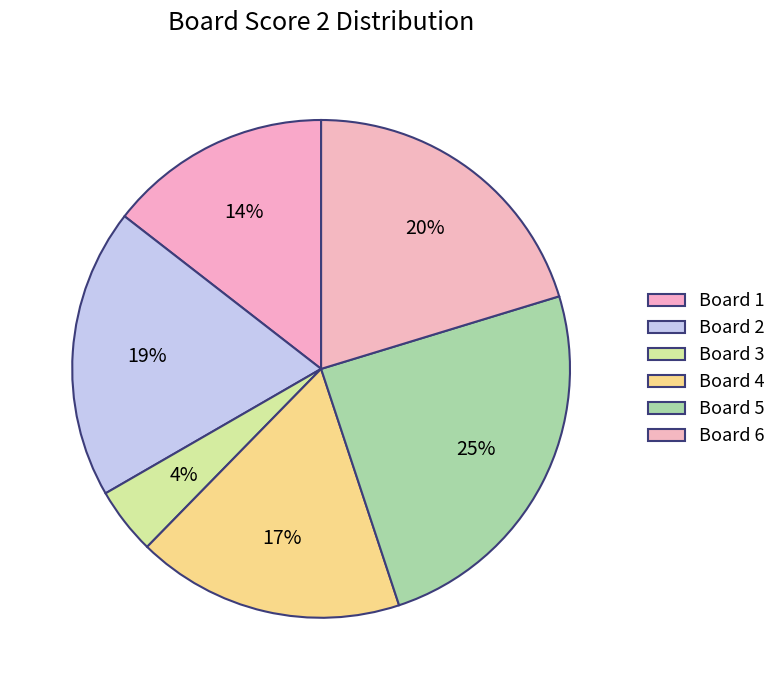

Which category has the biggest portion of the pie?

Board 5